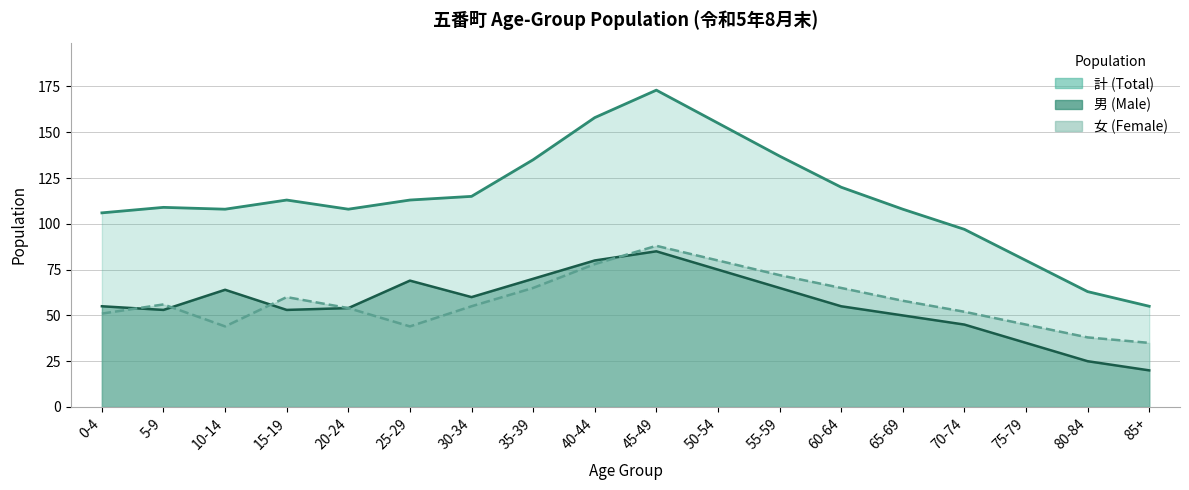

Is it true that 女 (Female) equals 26 at 20-24?

False